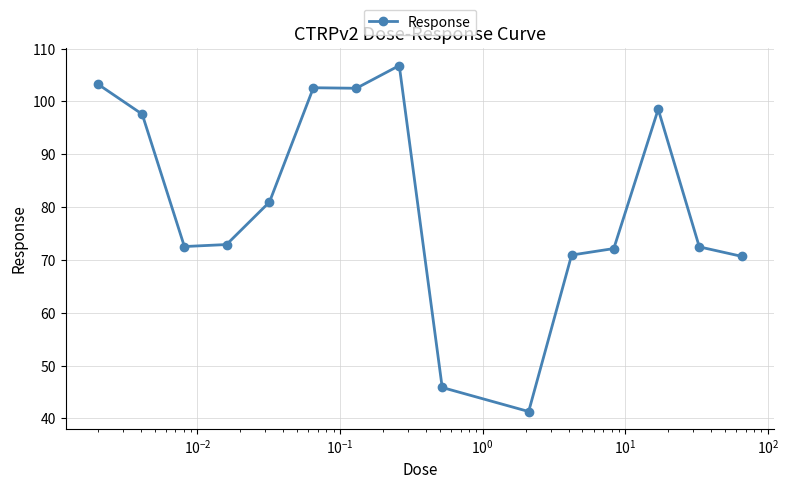

How many lines are shown in the chart?

1